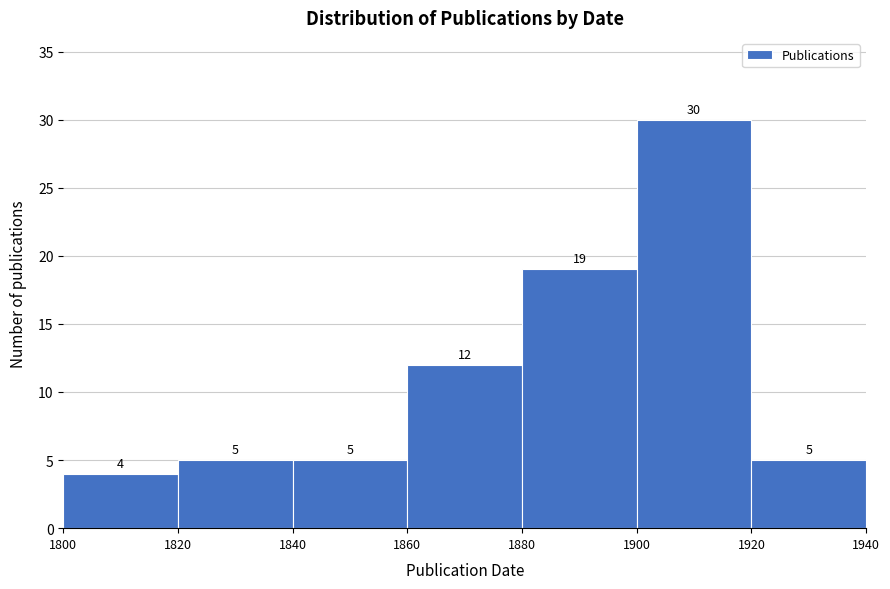

Which range on the x-axis has the tallest bar?

1900 to 1920